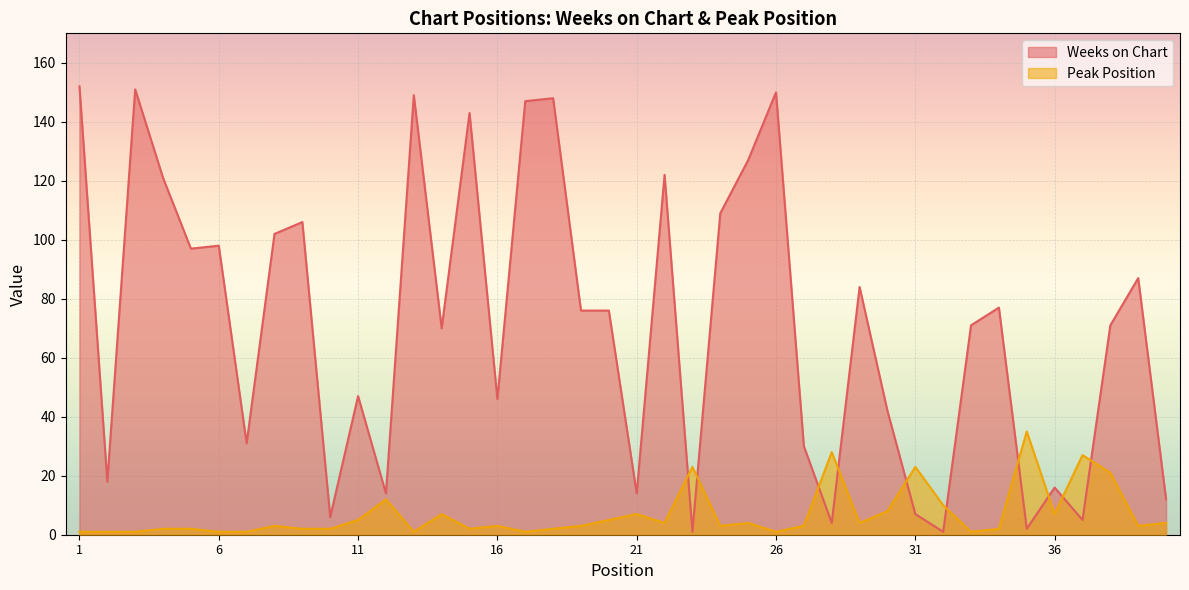

Reading right to left, transcribe all the data shown in this chart.

Weeks on Chart: 40=12	39=87	38=71	37=5	36=16	35=2	34=77	33=71	32=1	31=7	30=42	29=84	28=4	27=30	26=150	25=127	24=109	23=1	22=122	21=14	20=76	19=76	18=148	17=147	16=46	15=143	14=70	13=149	12=14	11=47	10=6	9=106	8=102	7=31	6=98	5=97	4=121	3=151	2=18	1=152
Peak Position: 40=4	39=3	38=21	37=27	36=7	35=35	34=2	33=1	32=10	31=23	30=8	29=4	28=28	27=3	26=1	25=4	24=3	23=23	22=4	21=7	20=5	19=3	18=2	17=1	16=3	15=2	14=7	13=1	12=12	11=5	10=2	9=2	8=3	7=1	6=1	5=2	4=2	3=1	2=1	1=1